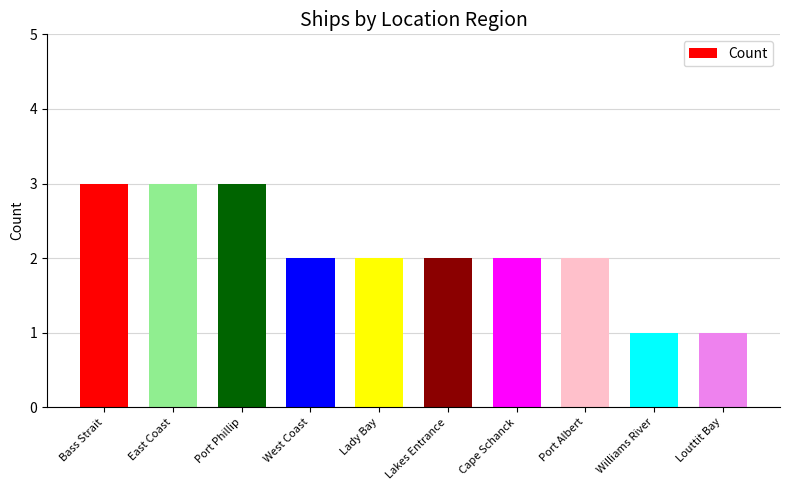

What is the maximum value shown in the chart?

3